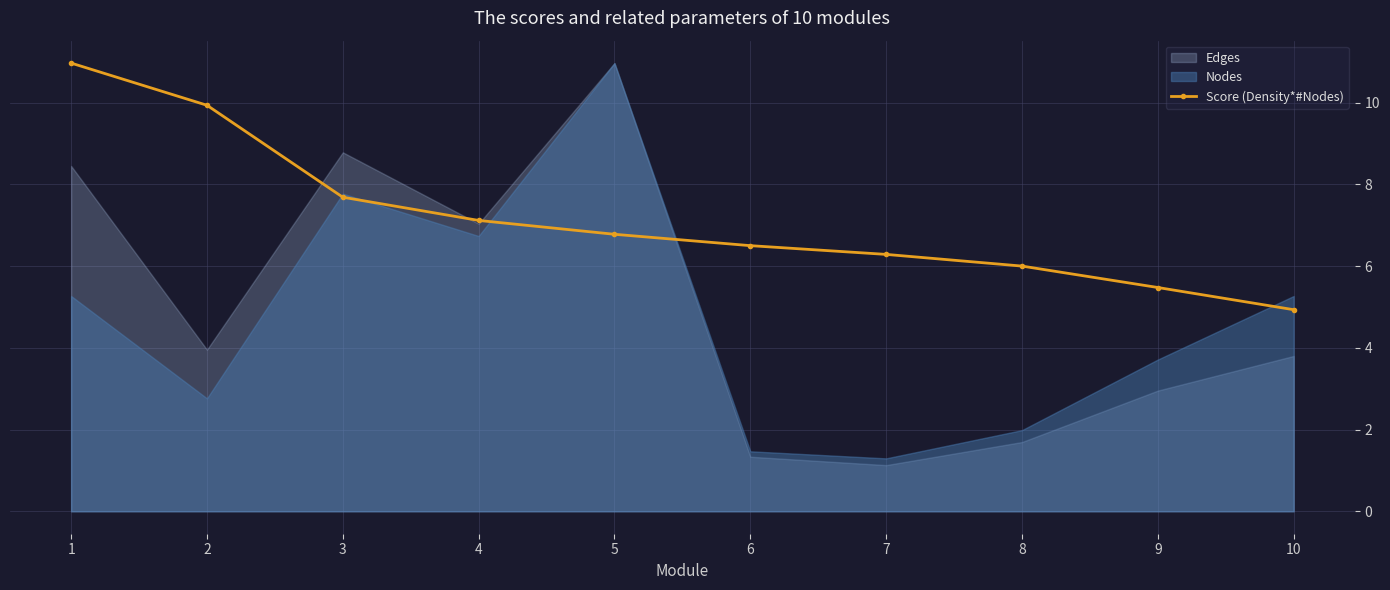

How many lines are shown in the chart?

1